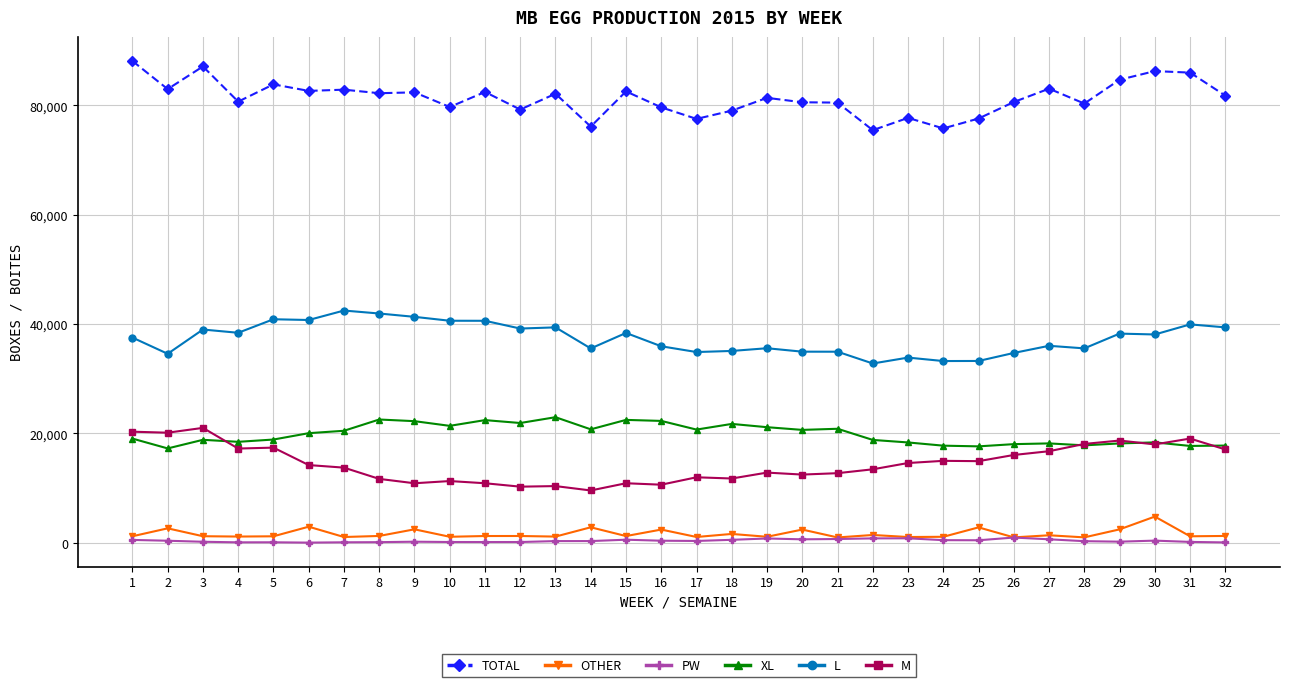

Which series has the largest total across all categories?

TOTAL